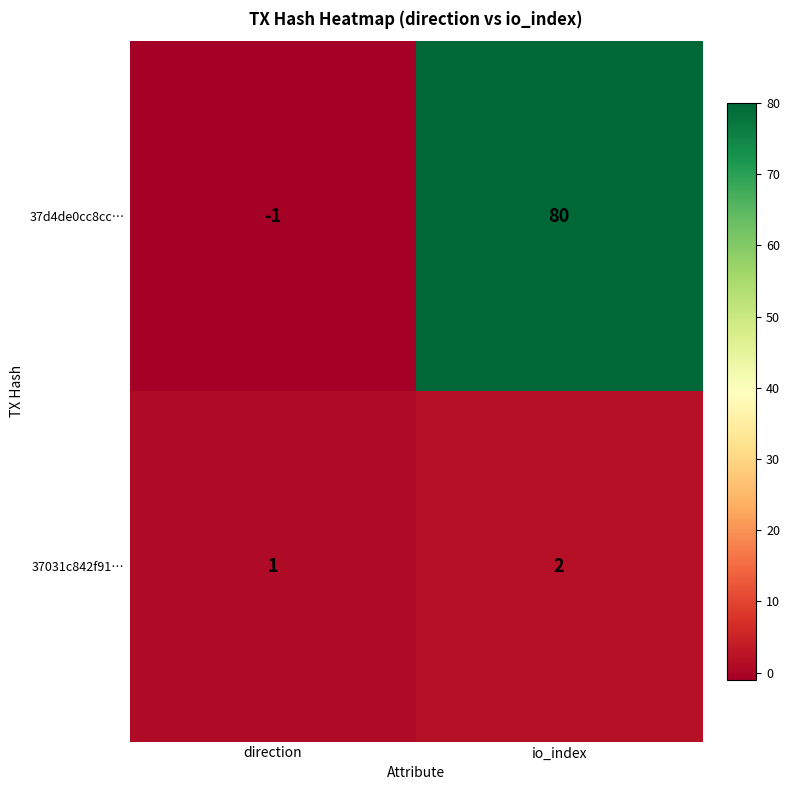

List the series in order of their overall mean, highest first.

37d4de0cc8cc…, 37031c842f91…